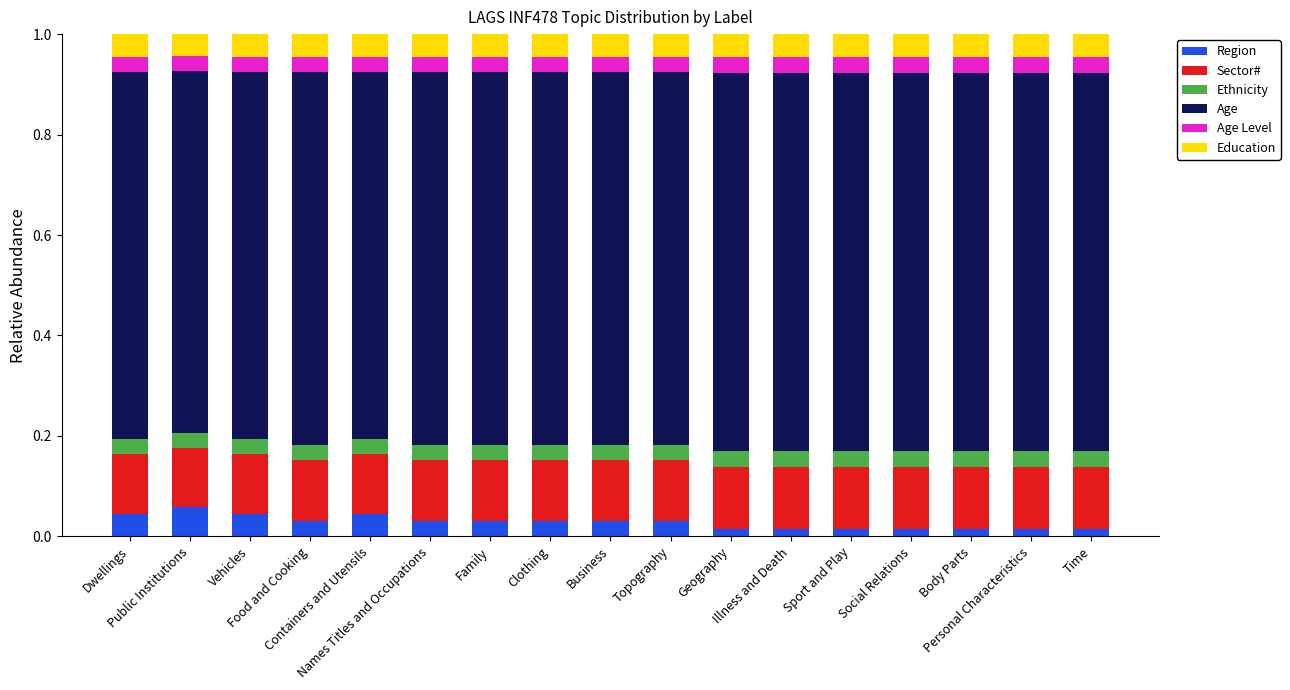

At which category is the sum across all series the highest?

Dwellings